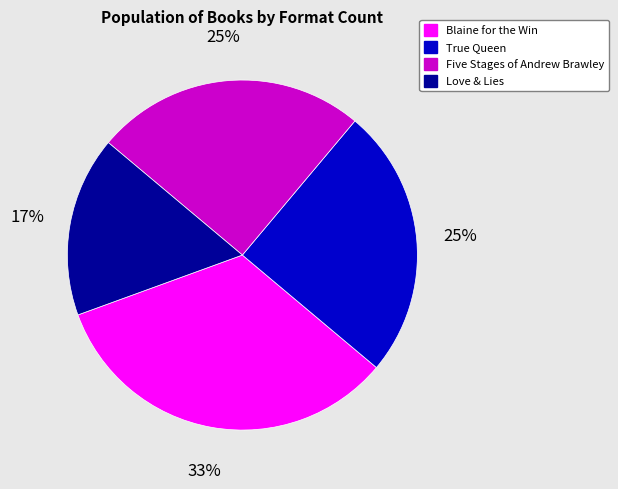

Which has a higher value, True Queen or Love & Lies?

True Queen